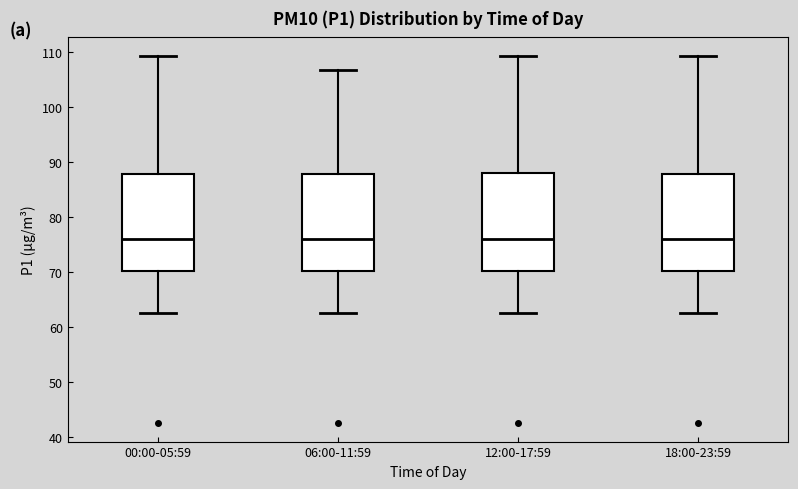

Reading left to right, read every box against the y-axis: the position of its median line, the range the box covers, and the ends of its whiskers. The values are not printed on the chart, so give them approximately, as read against the axis.

00:00-05:59: median 76, box 70 to 88, whiskers 63 to 109
06:00-11:59: median 76, box 70 to 88, whiskers 63 to 107
12:00-17:59: median 76, box 70 to 88, whiskers 63 to 109
18:00-23:59: median 76, box 70 to 88, whiskers 63 to 109